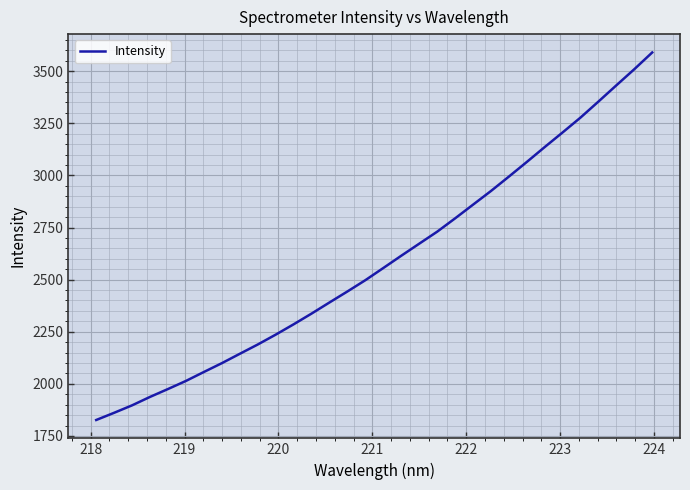

What is the greatest value displayed?

3589.6